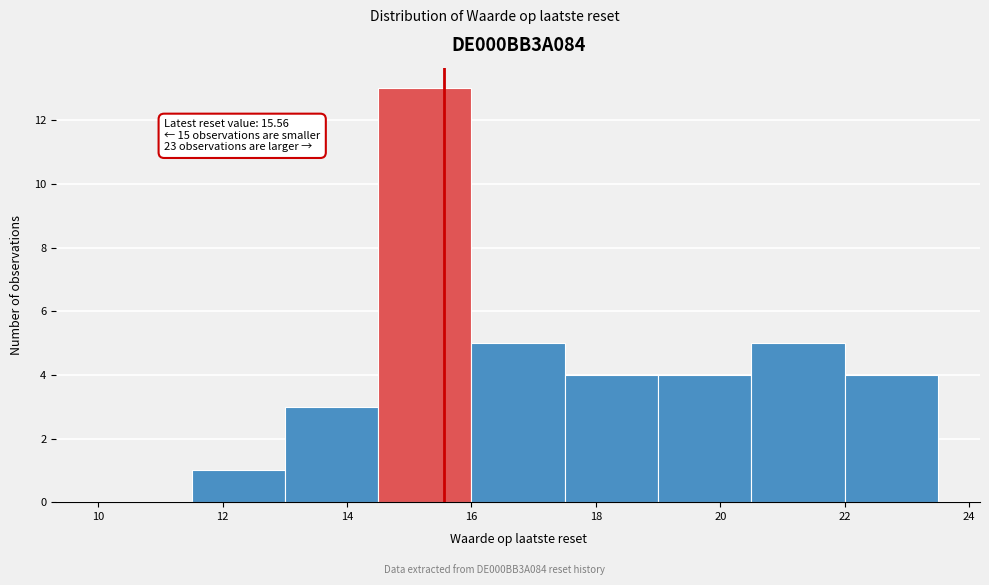

Which range on the x-axis has the tallest bar?

14.5 to 16.0